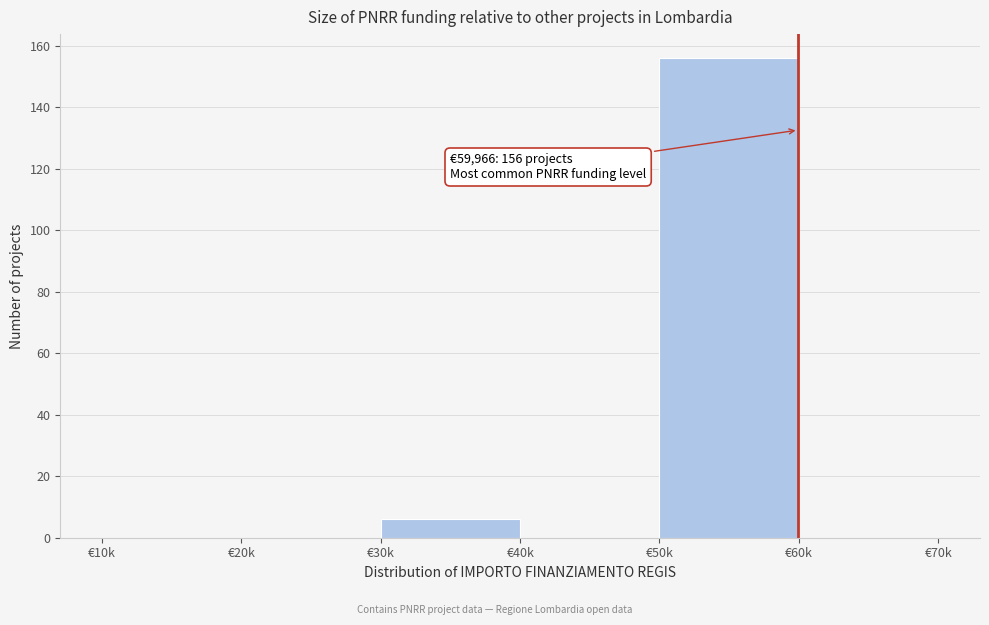

Reading left to right, list all the values displayed in this chart.

€10k=0	€20k=0	€30k=6	€40k=0	€50k=156	€60k=0